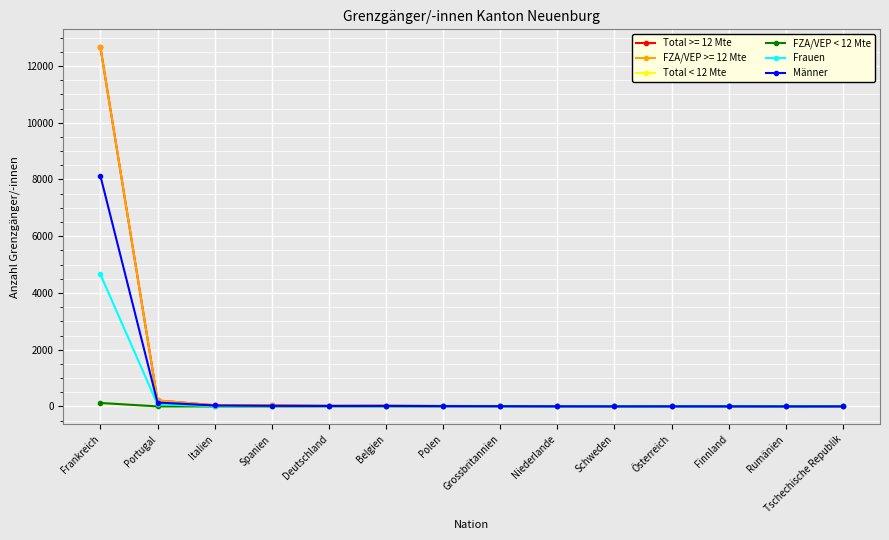

How many lines are shown in the chart?

6